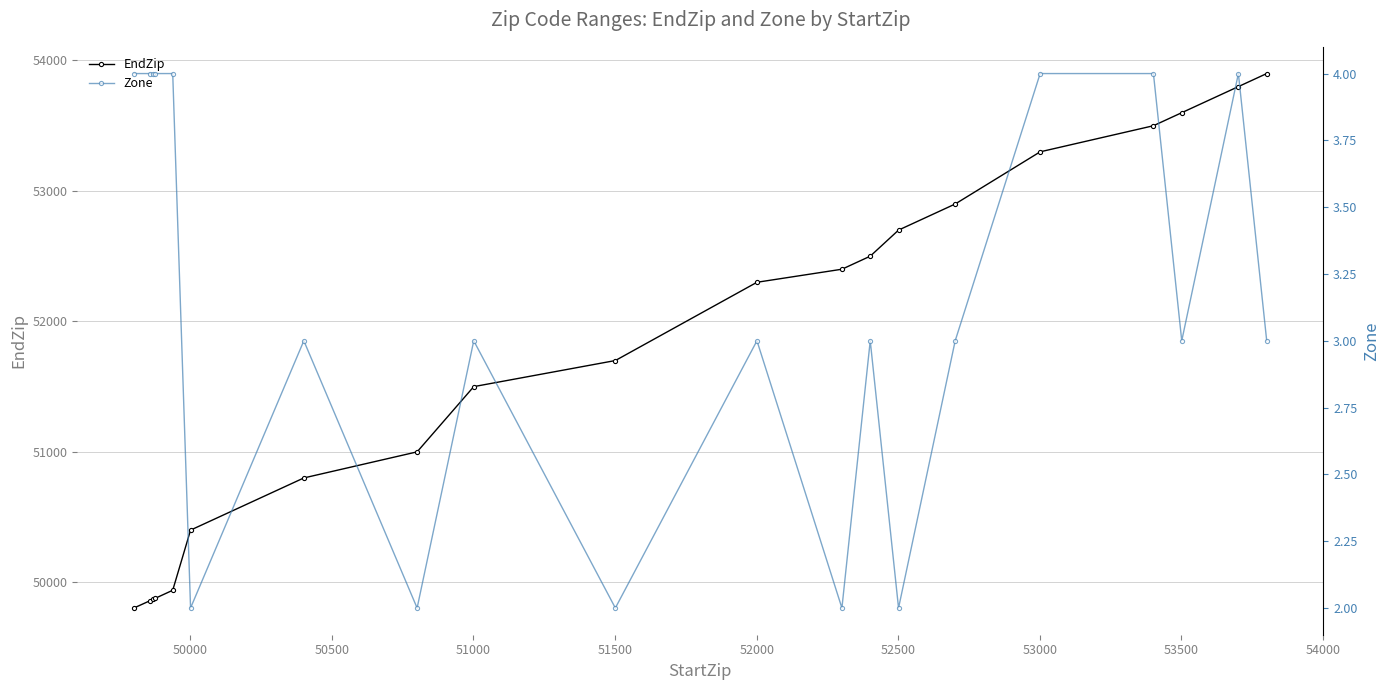

What is the value of the EndZip point at the 5th from the left?

49938